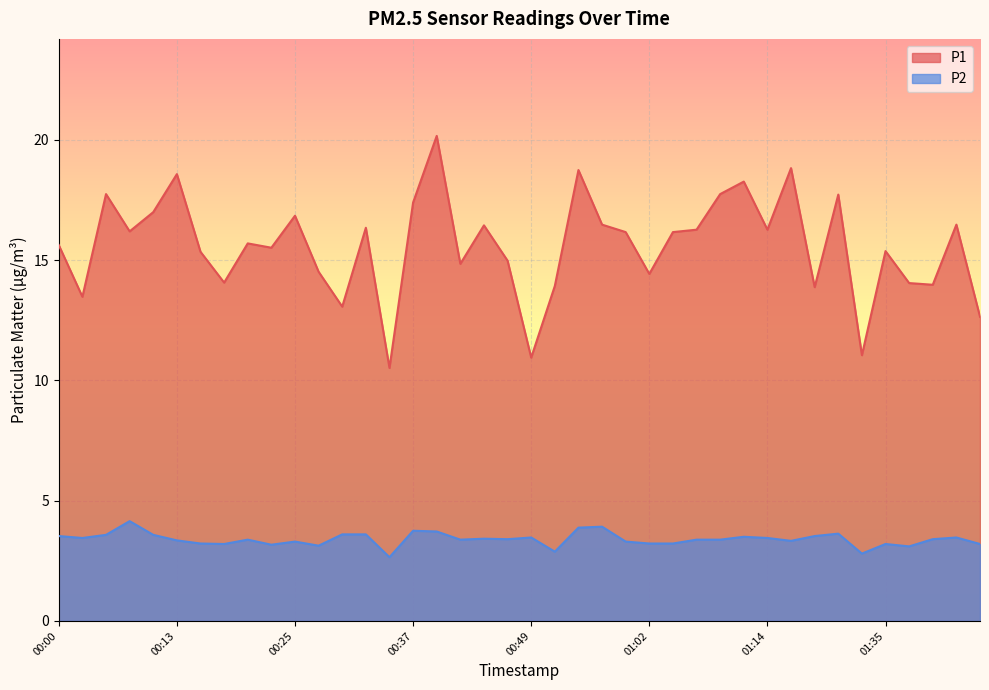

Between 01:09 and 00:10, which is larger?

01:09